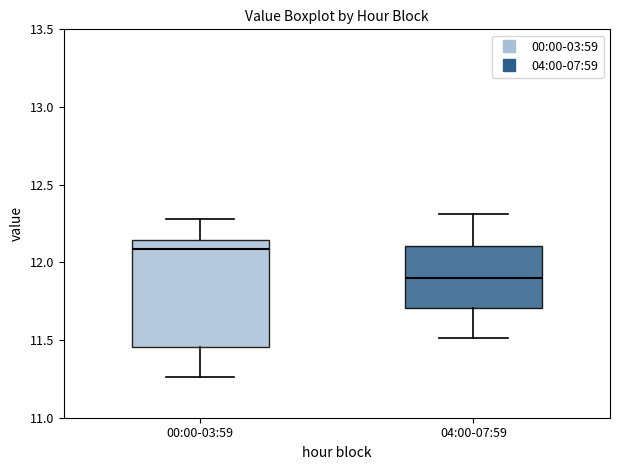

Which box's median line is the highest?

00:00-03:59